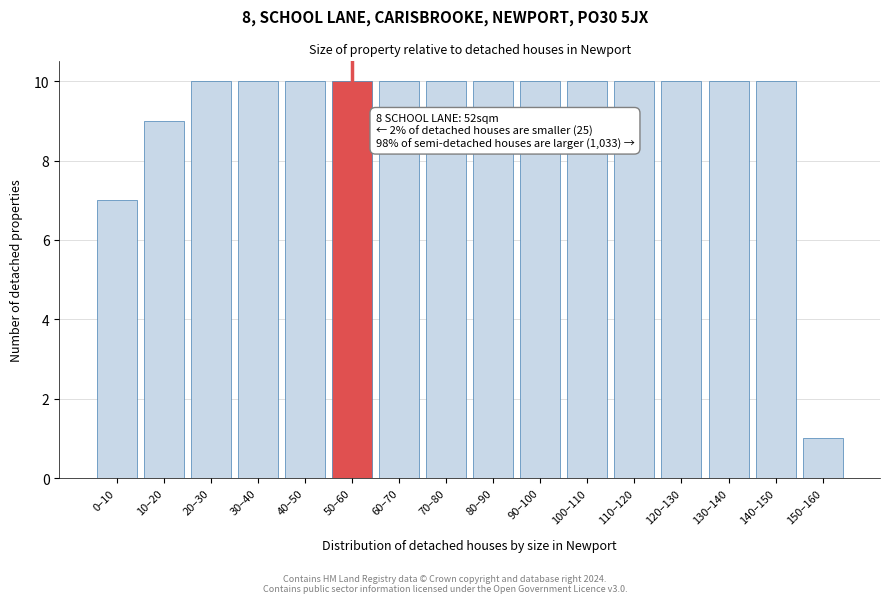

Reading left to right, list all the values displayed in this chart.

0–10=7	10–20=9	20–30=10	30–40=10	40–50=10	50–60=10	60–70=10	70–80=10	80–90=10	90–100=10	100–110=10	110–120=10	120–130=10	130–140=10	140–150=10	150–160=1